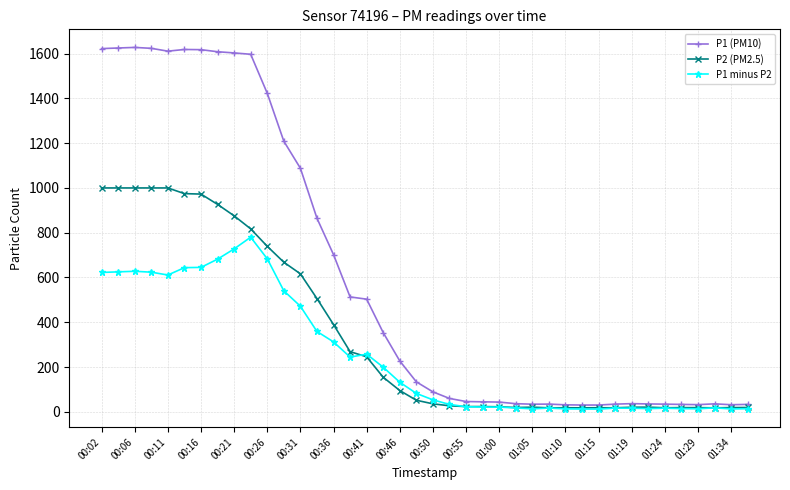

Which series has the largest range (max minus min)?

P1 (PM10)